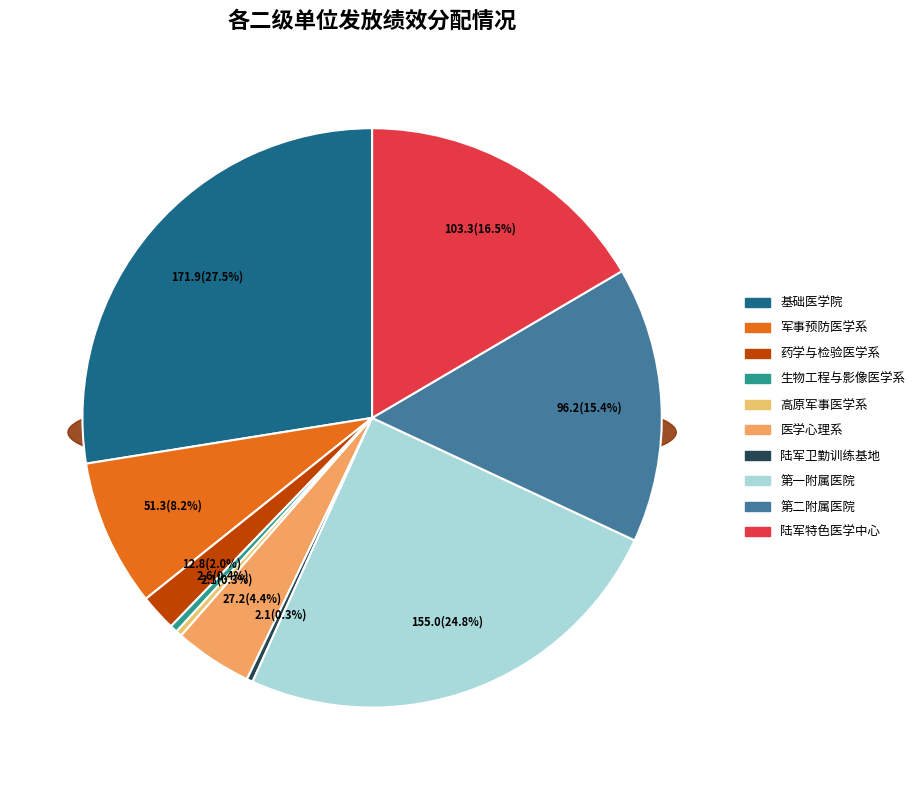

Rank the categories by value from lowest to highest.

陆军卫勤训练基地, 高原军事医学系, 生物工程与影像医学系, 药学与检验医学系, 医学心理系, 军事预防医学系, 第二附属医院, 陆军特色医学中心, 第一附属医院, 基础医学院